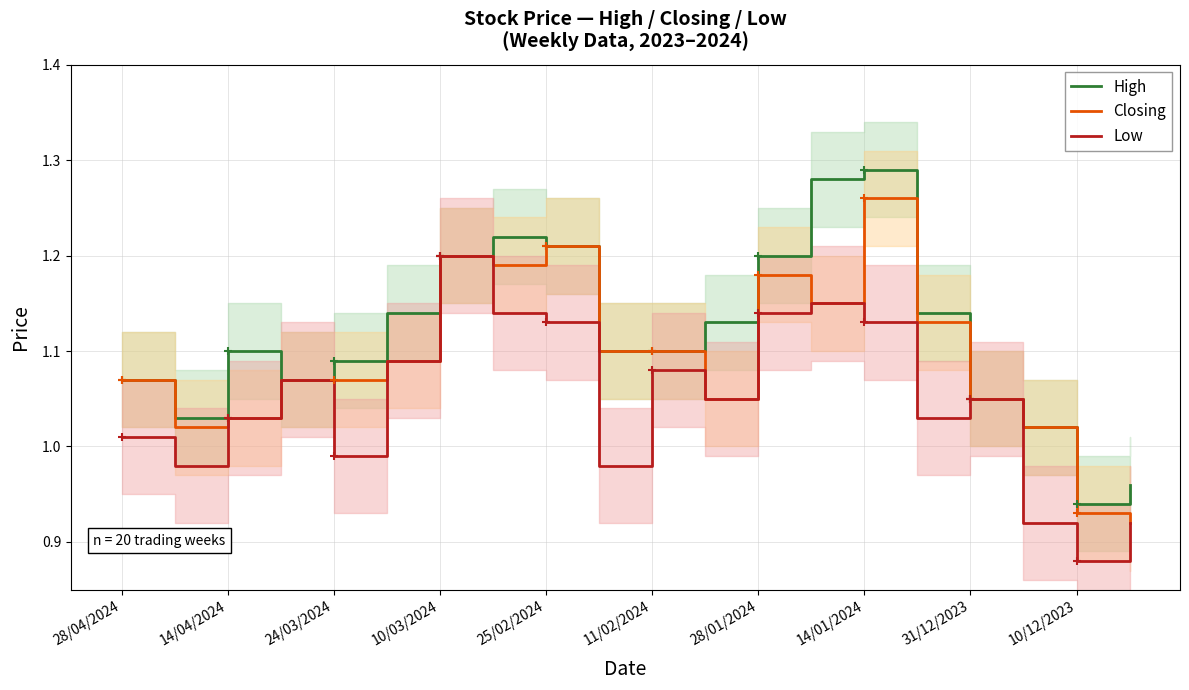

The value of Low at 28/04/2024 is 1.0. True or false?

True